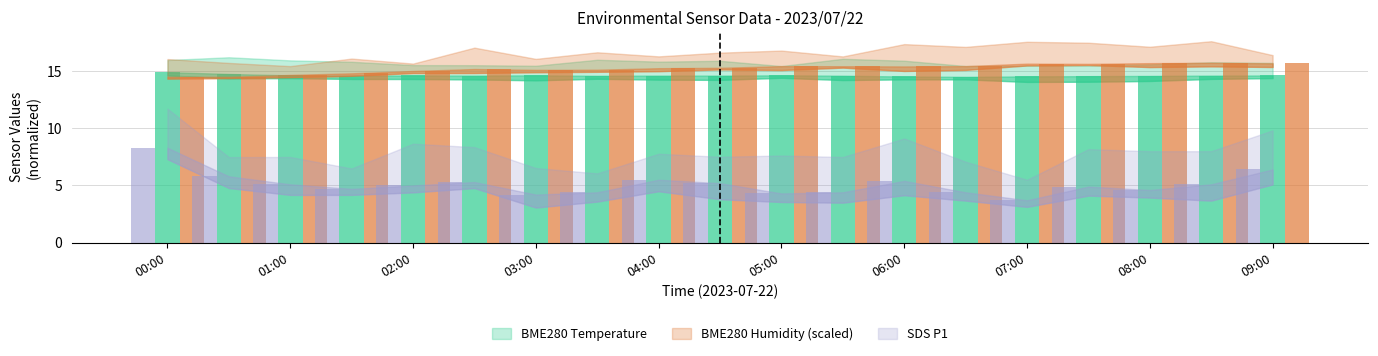

Which label corresponds to the largest value in the chart?

08:30